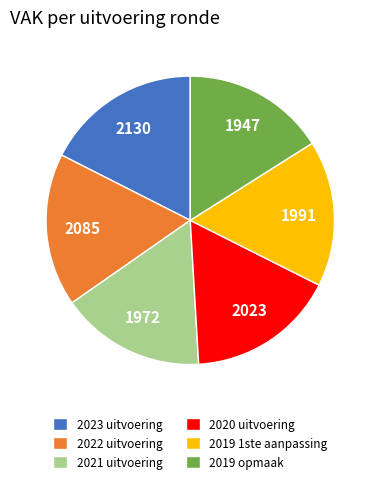

Approximately how many times larger is the value at 2022 uitvoering compared to 2020 uitvoering?

1.0